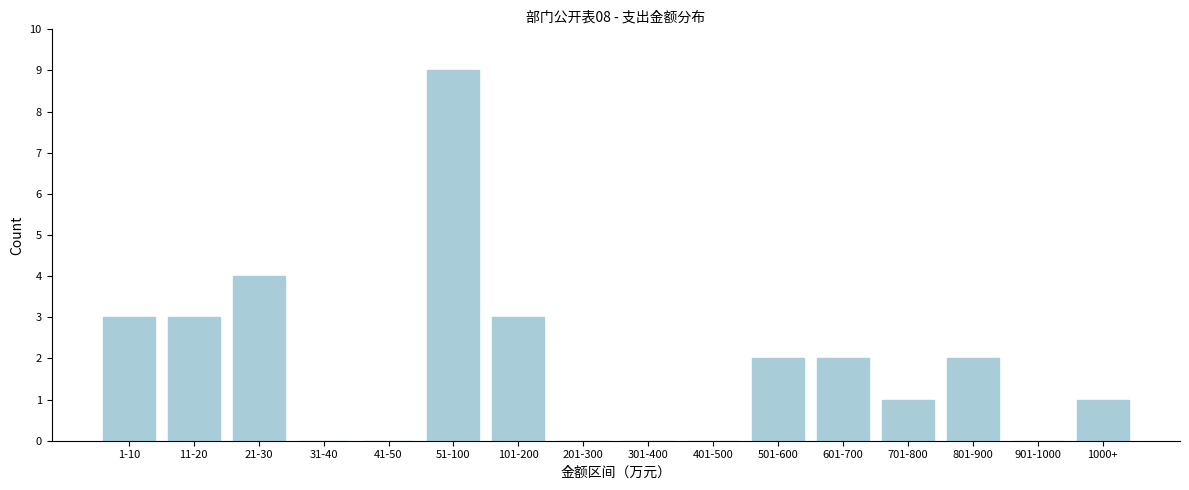

Reading left to right, what are all the values shown in this chart?

1-10=3	11-20=3	21-30=4	31-40=0	41-50=0	51-100=9	101-200=3	201-300=0	301-400=0	401-500=0	501-600=2	601-700=2	701-800=1	801-900=2	901-1000=0	1000+=1